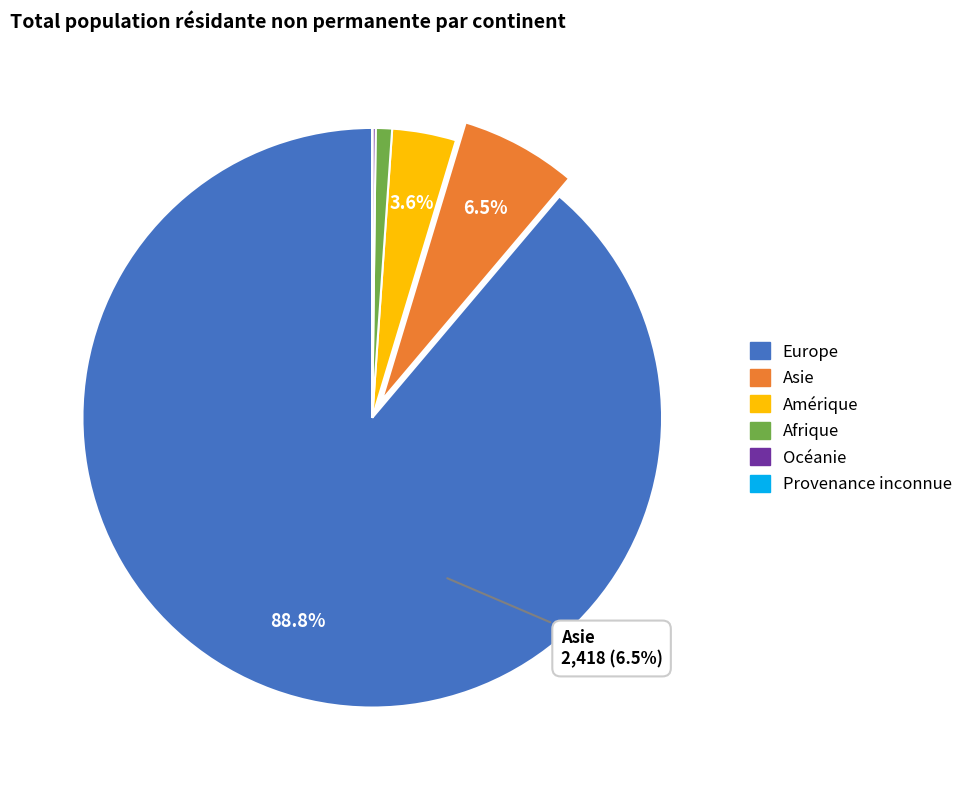

Between Provenance inconnue and Europe, which is larger?

Europe